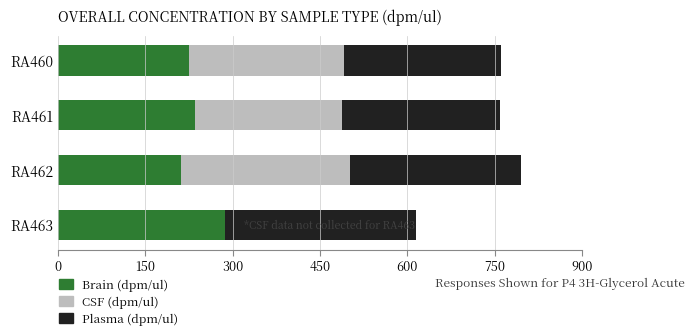

What is the total value across all series at RA460?

761.5